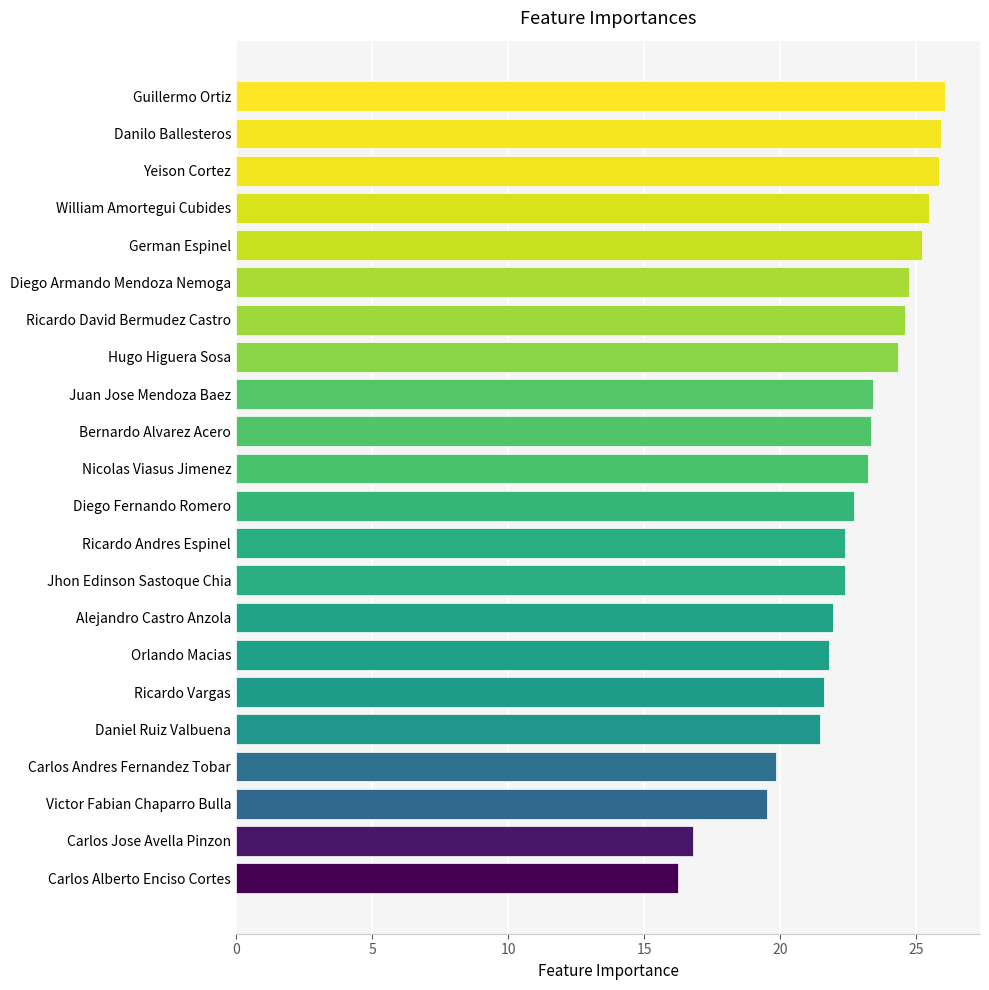

What is the sum of all values?

498.8